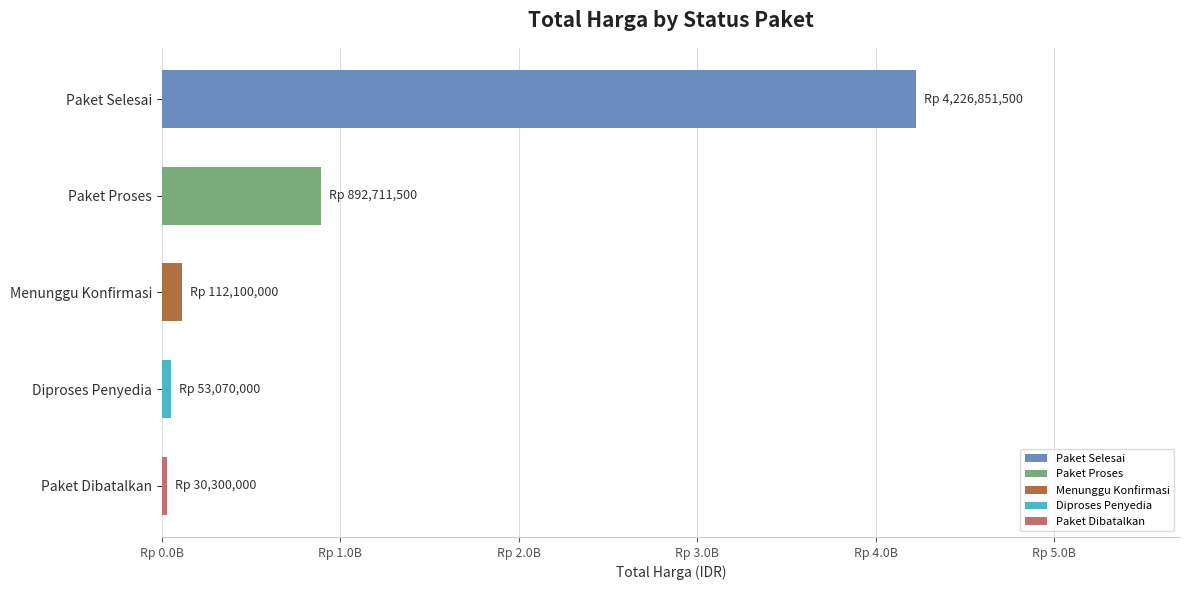

Are the bars horizontal?

Yes